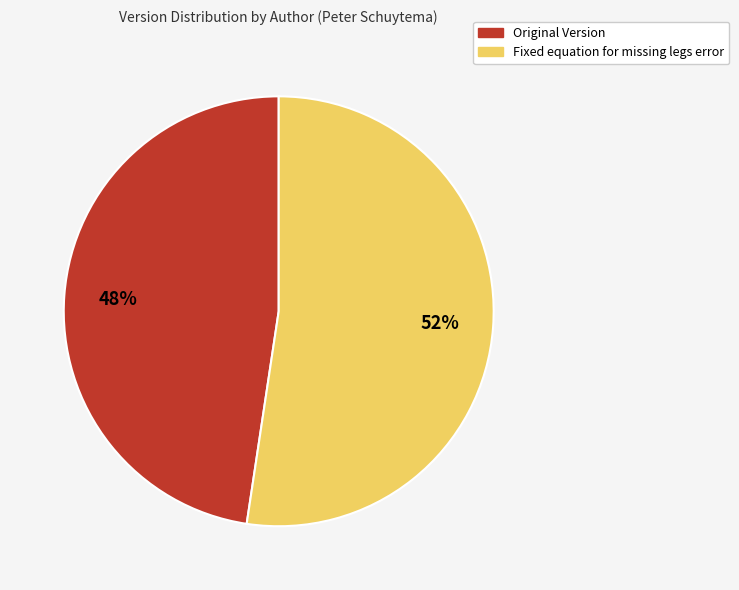

Is it true that Fixed equation for missing legs error is 63% of the pie?

False